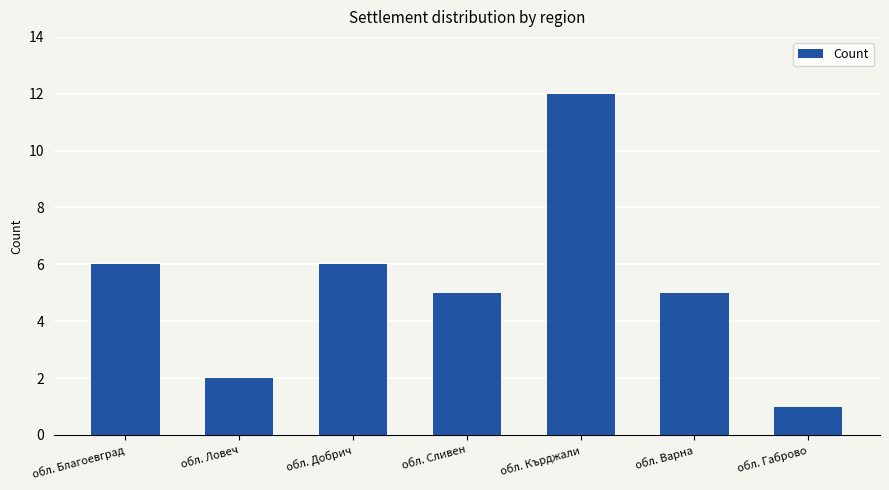

What is the greatest value displayed?

12